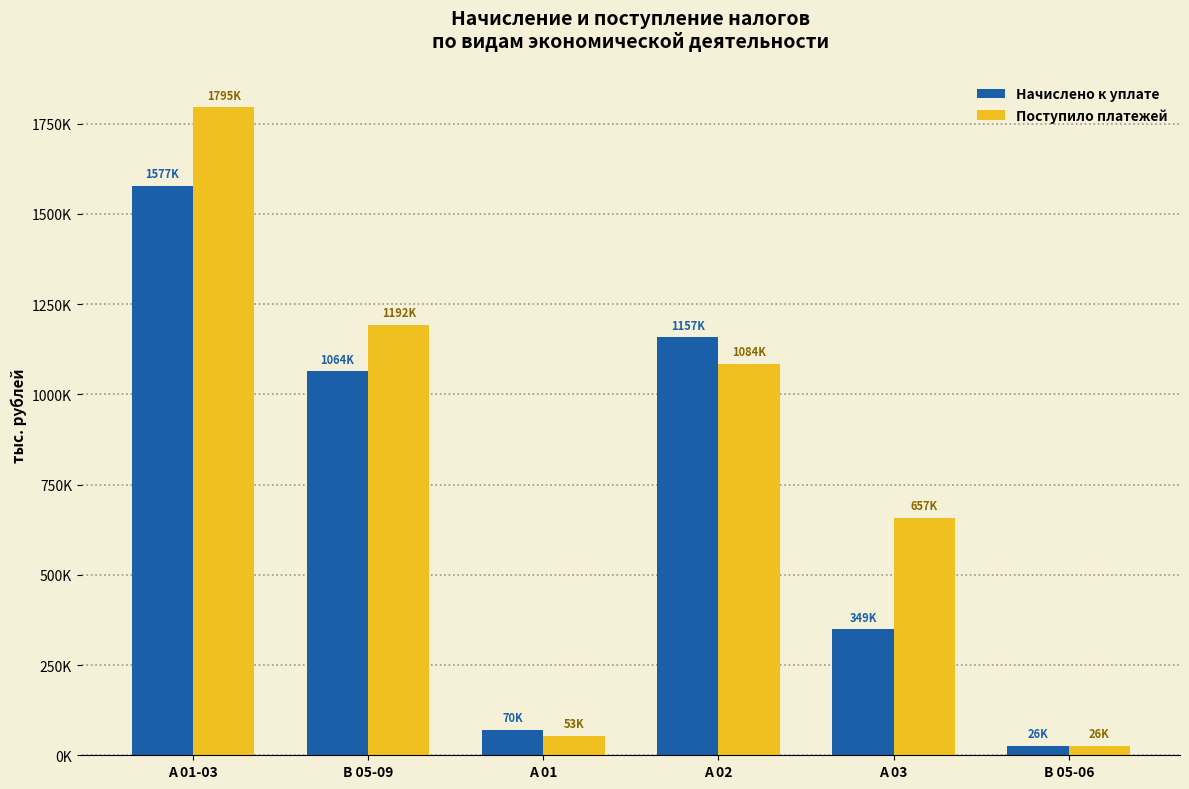

What is the label of the 4th bar from the left?

А 02